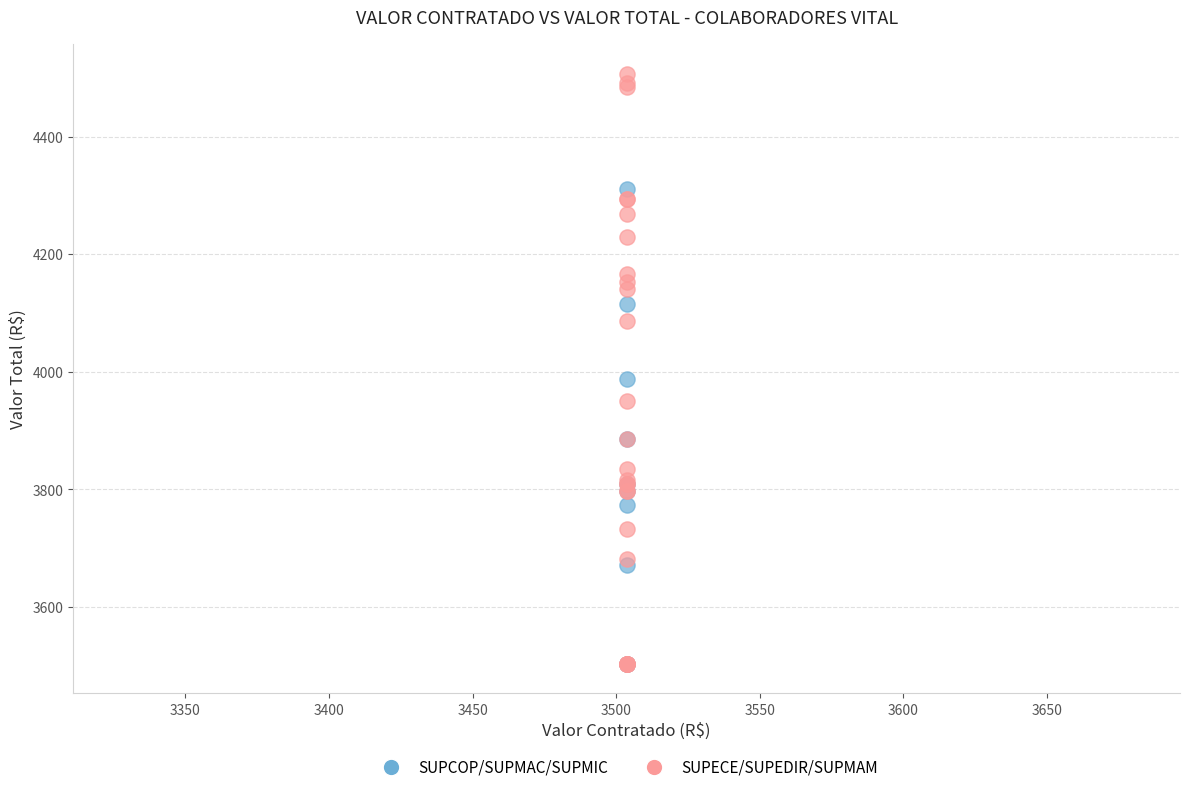

What are all the series names shown in the legend?

SUPCOP/SUPMAC/SUPMIC, SUPECE/SUPEDIR/SUPMAM